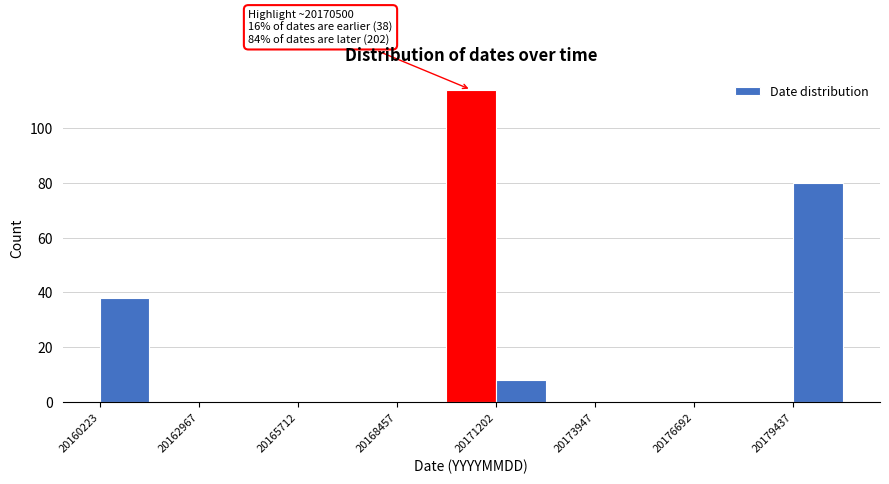

Around what value on the x-axis is the tallest bar? Give the approximate position of its centre, as read against the axis.

20170500